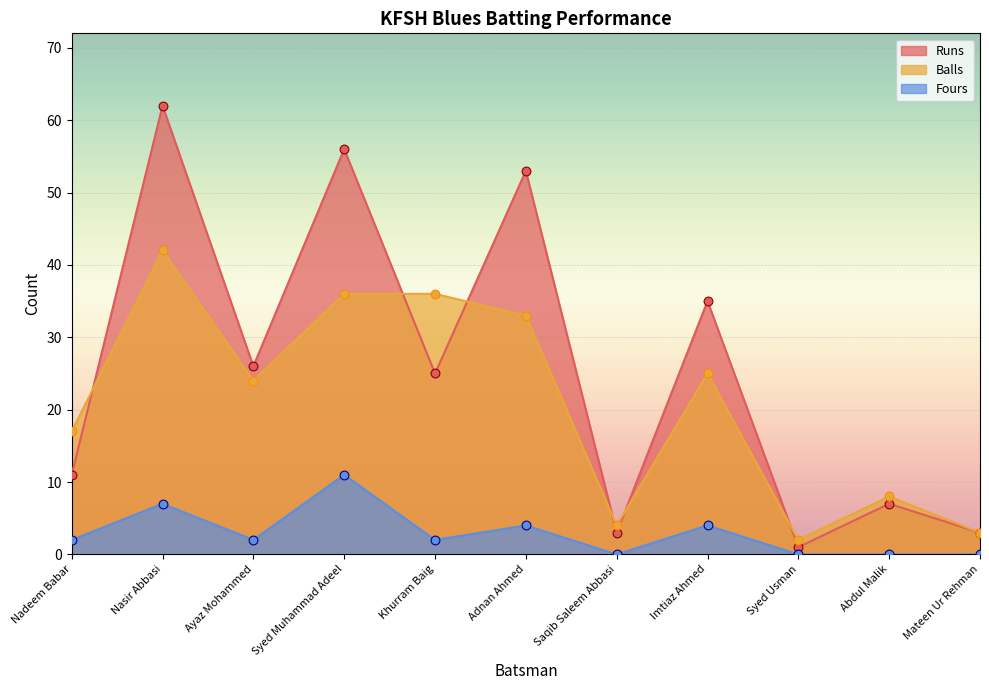

Which series has the largest Y range (max minus min)?

Runs